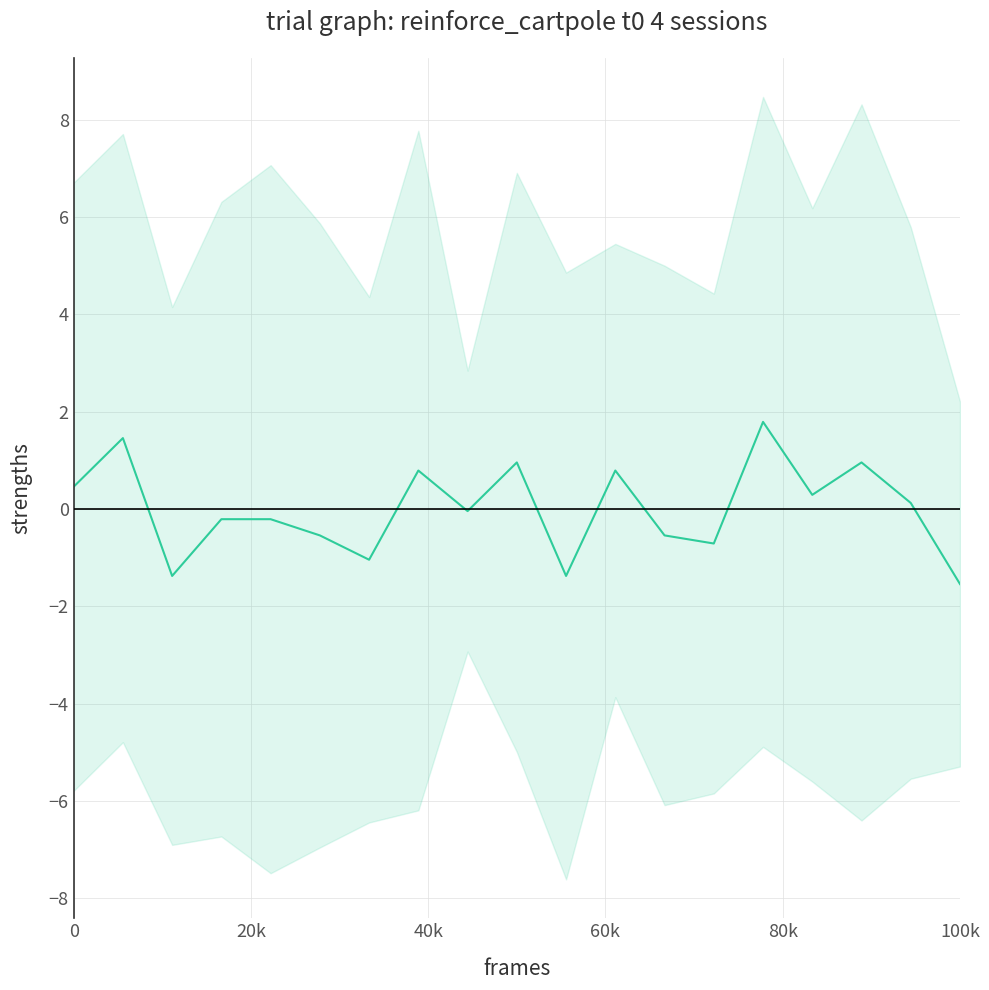

True or false: the data has more than 1 interior local peaks.

True